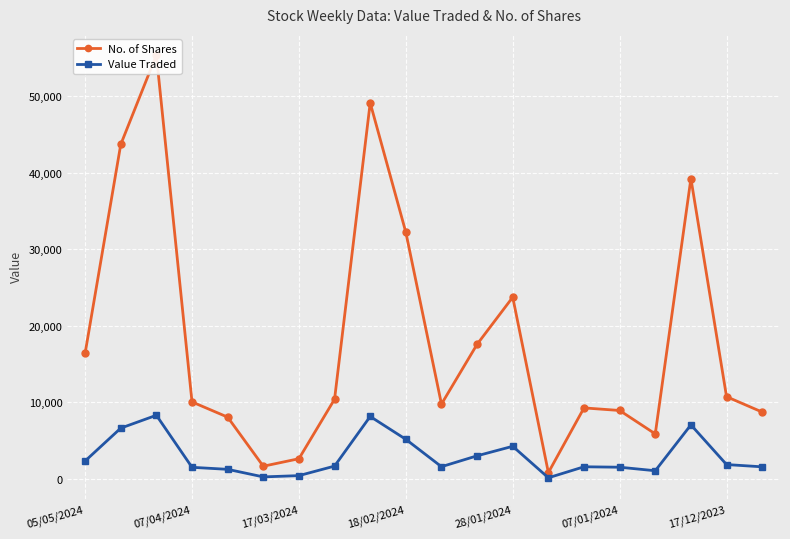

Is it true that No. of Shares equals 17581 at 11?

True